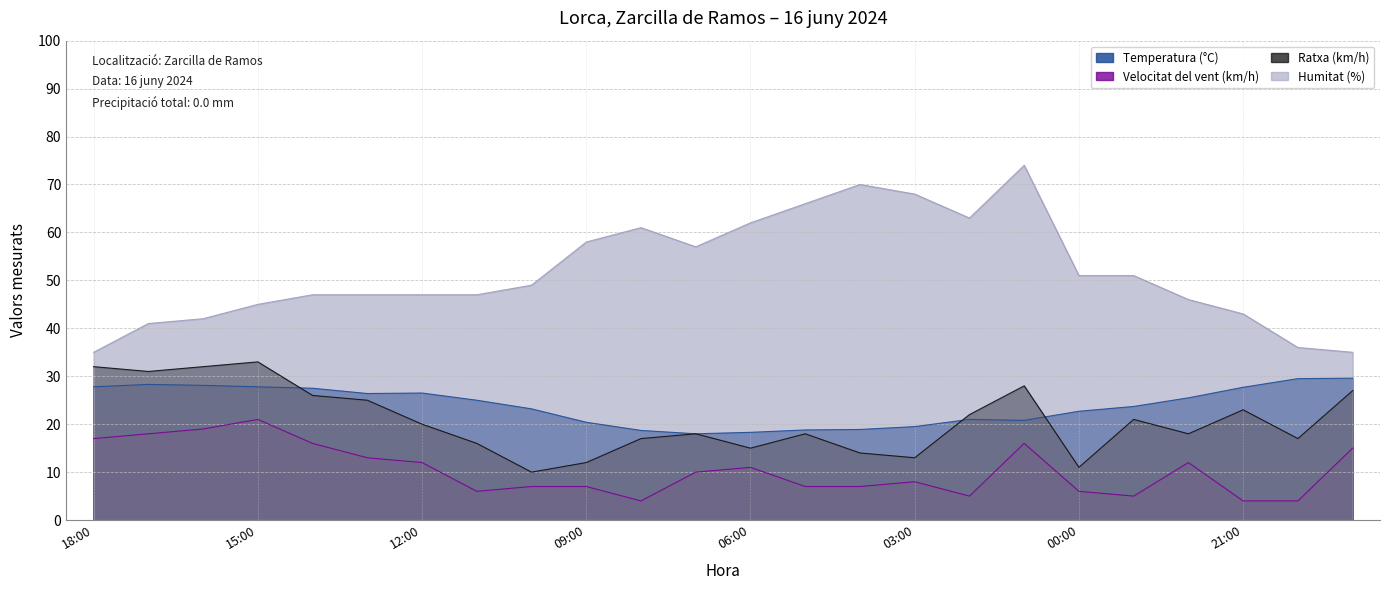

What is the label of the 22nd point from the right?

16:00